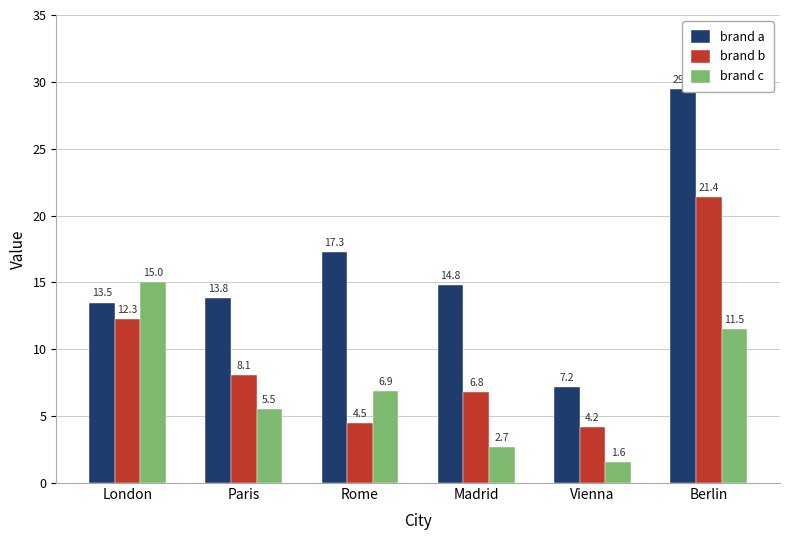

How many groups of bars are there?

6